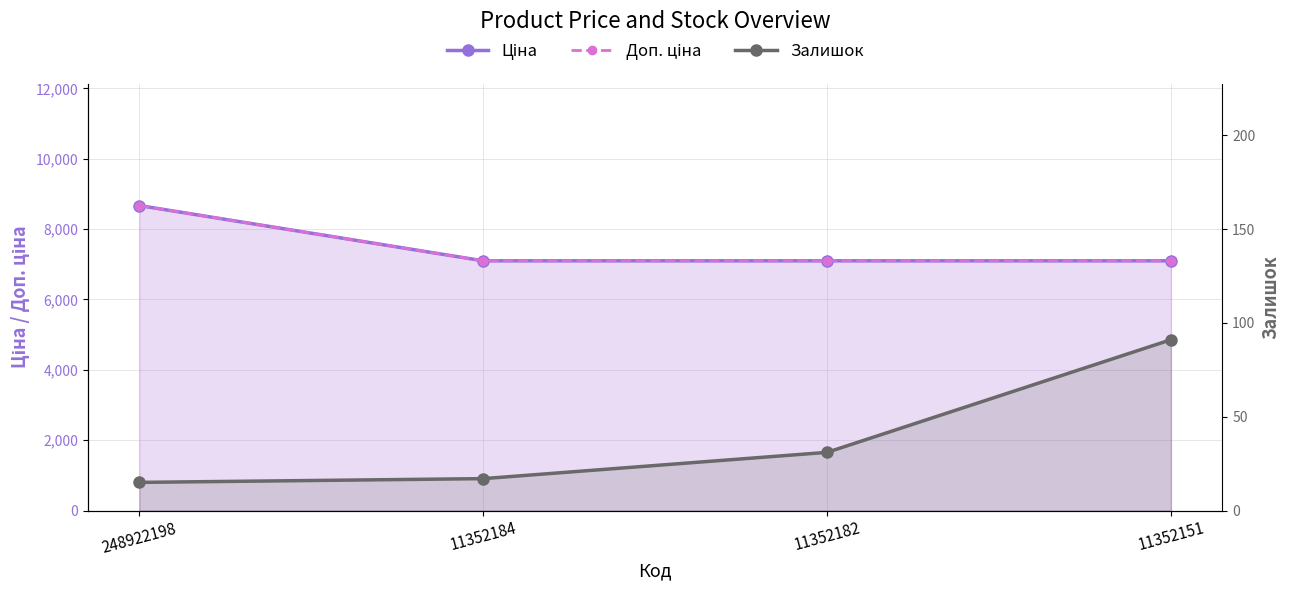

What is the total value across all series at 11352184?

14214.6